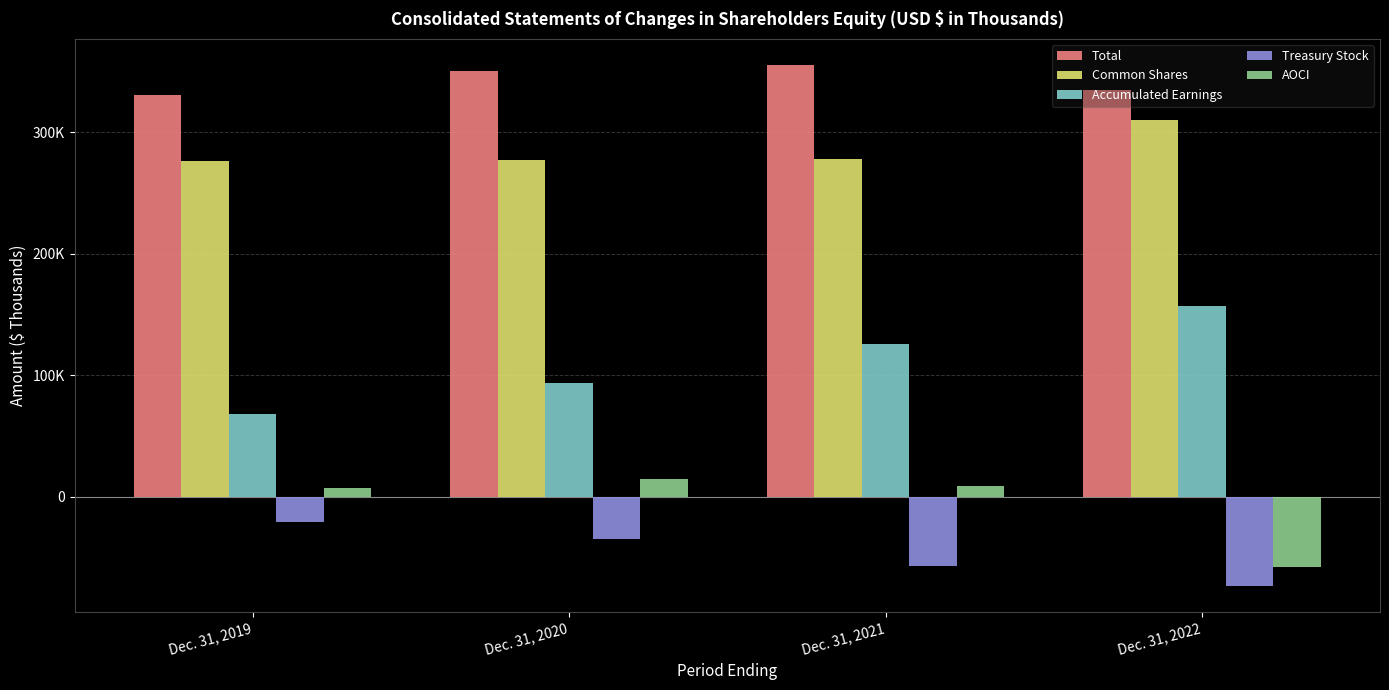

Where is Treasury Stock nearest to the value -47469?

Dec. 31, 2021